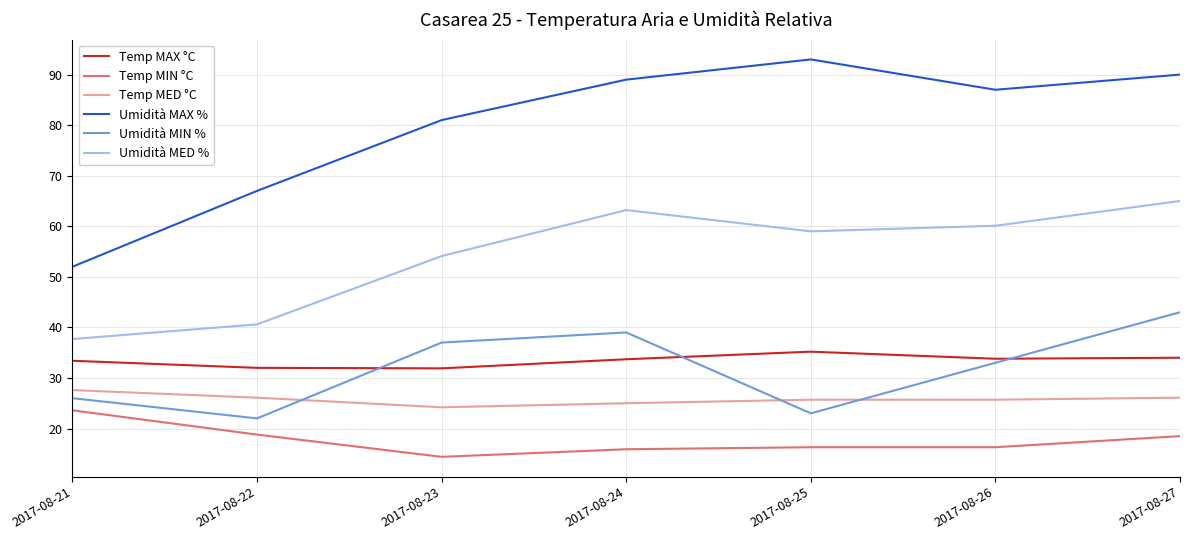

Rank the series by their maximum value, from highest to lowest.

Umidità MAX %, Umidità MED %, Umidità MIN %, Temp MAX °C, Temp MED °C, Temp MIN °C